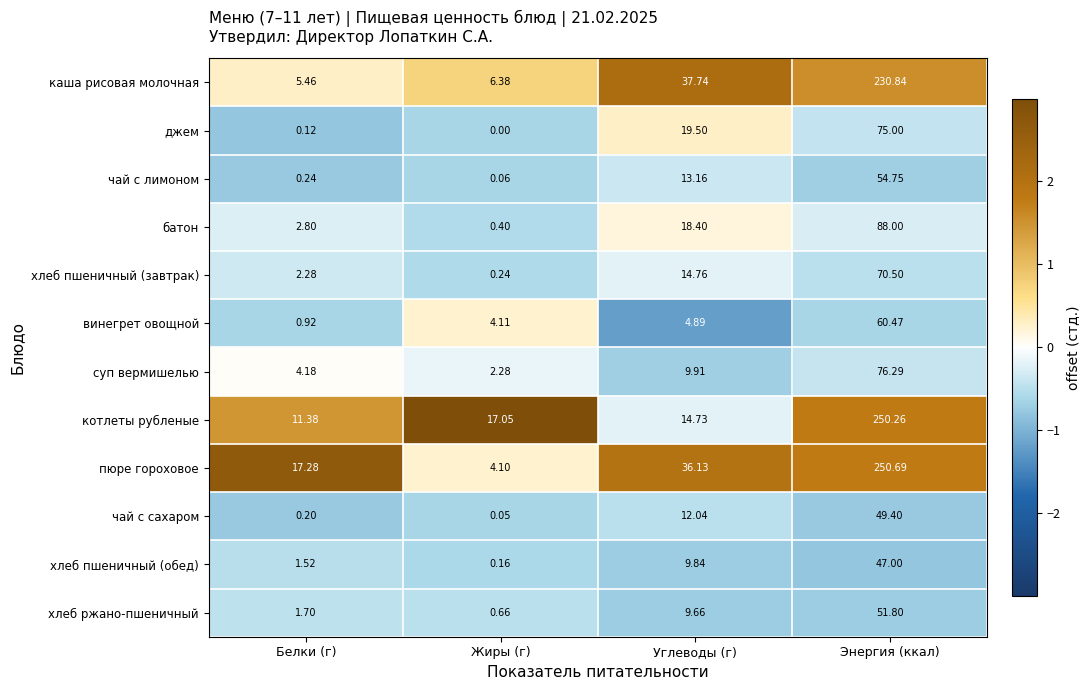

At which label does хлеб ржано-пшеничный first exceed 9?

Углеводы (г)